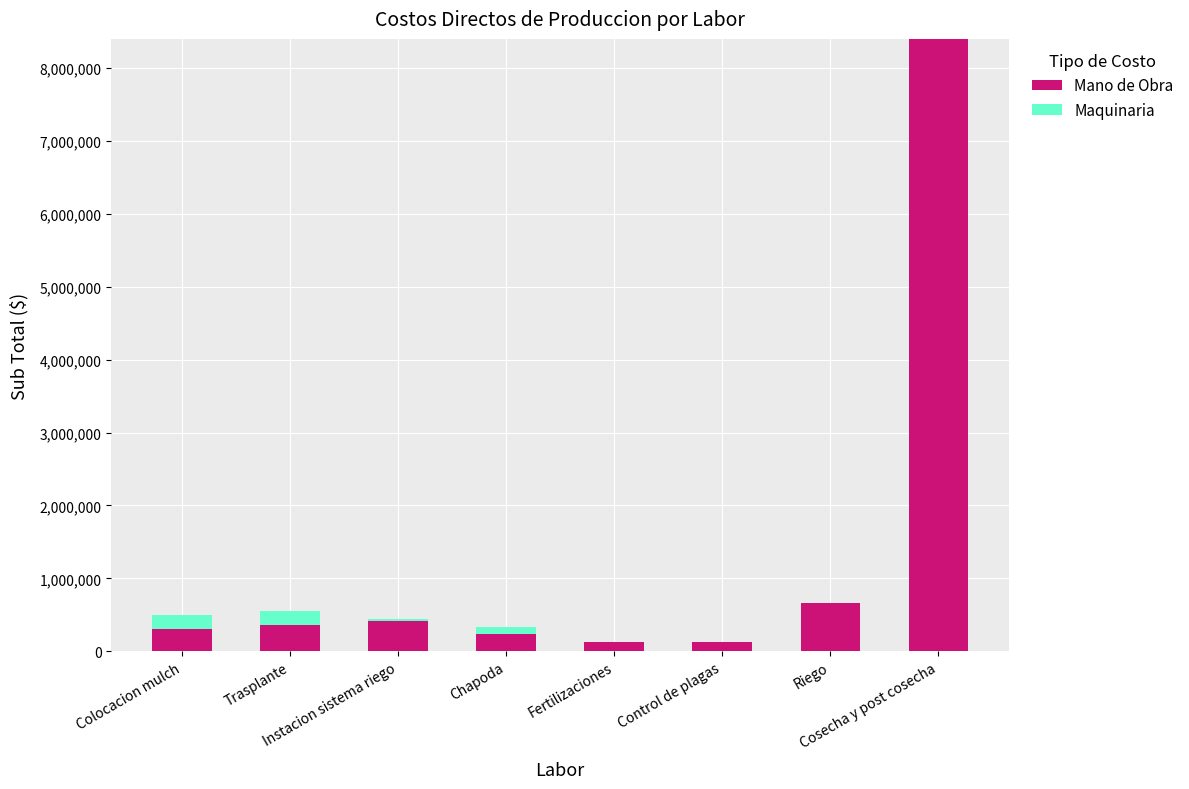

What is the difference between the Mano de Obra values at Cosecha y post cosecha and Instacion sistema riego?

7980000